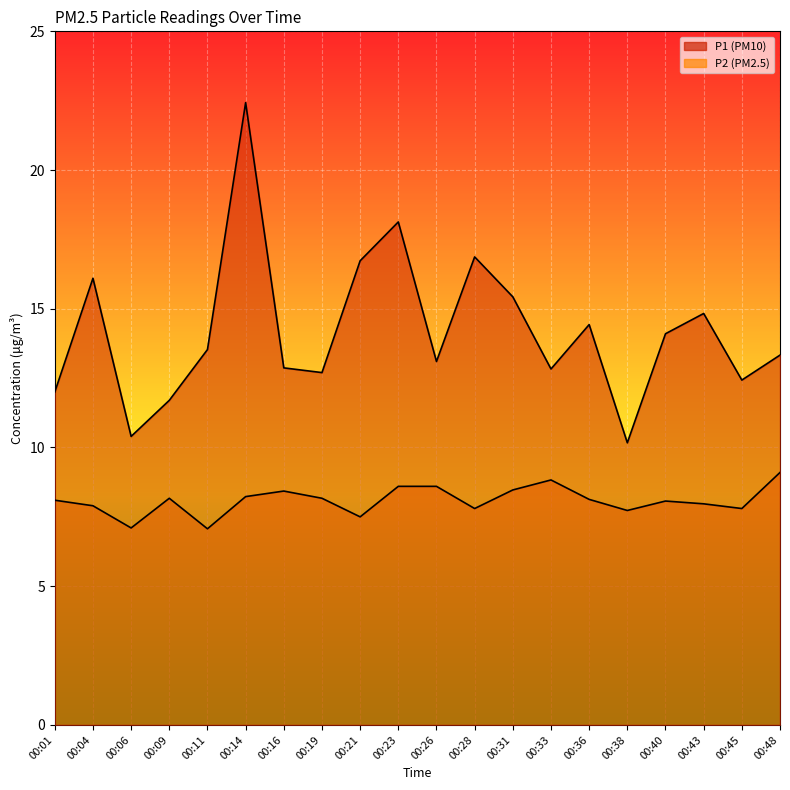

Reading right to left, what are all the values shown in this chart?

P1: 00:48=13.3	00:45=12.4	00:43=14.8	00:40=14.1	00:38=10.2	00:36=14.4	00:33=12.8	00:31=15.4	00:28=16.9	00:26=13.1	00:23=18.1	00:21=16.7	00:19=12.7	00:16=12.9	00:14=22.4	00:11=13.5	00:09=11.7	00:06=10.4	00:04=16.1	00:01=12.0
P2: 00:48=9.1	00:45=7.8	00:43=8.0	00:40=8.1	00:38=7.7	00:36=8.1	00:33=8.8	00:31=8.5	00:28=7.8	00:26=8.6	00:23=8.6	00:21=7.5	00:19=8.2	00:16=8.4	00:14=8.2	00:11=7.1	00:09=8.2	00:06=7.1	00:04=7.9	00:01=8.1